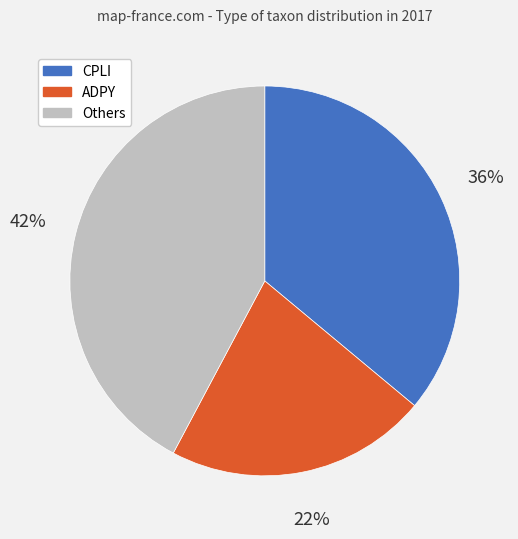

Is there a majority slice in this chart?

No